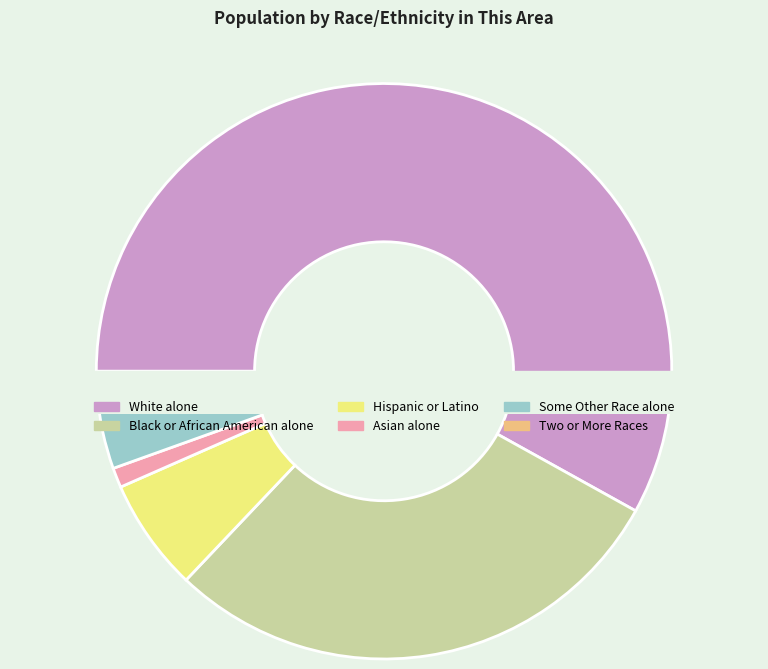

Which category accounts for the majority?

White alone